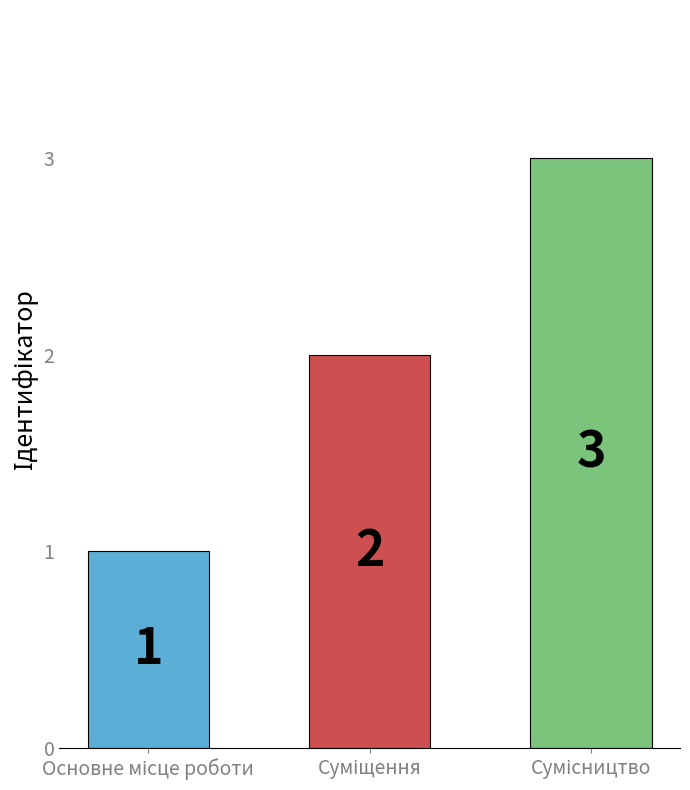

How many data points are less than 2?

1